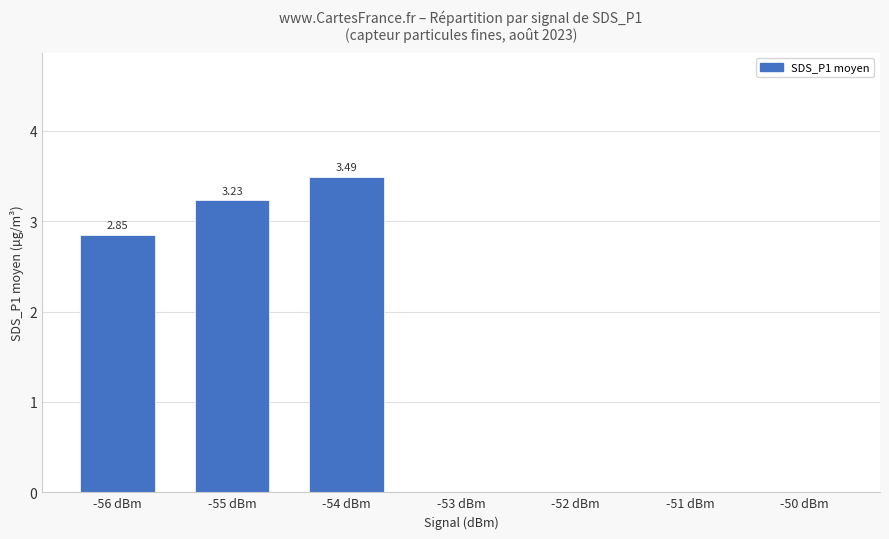

Are the bars horizontal?

No